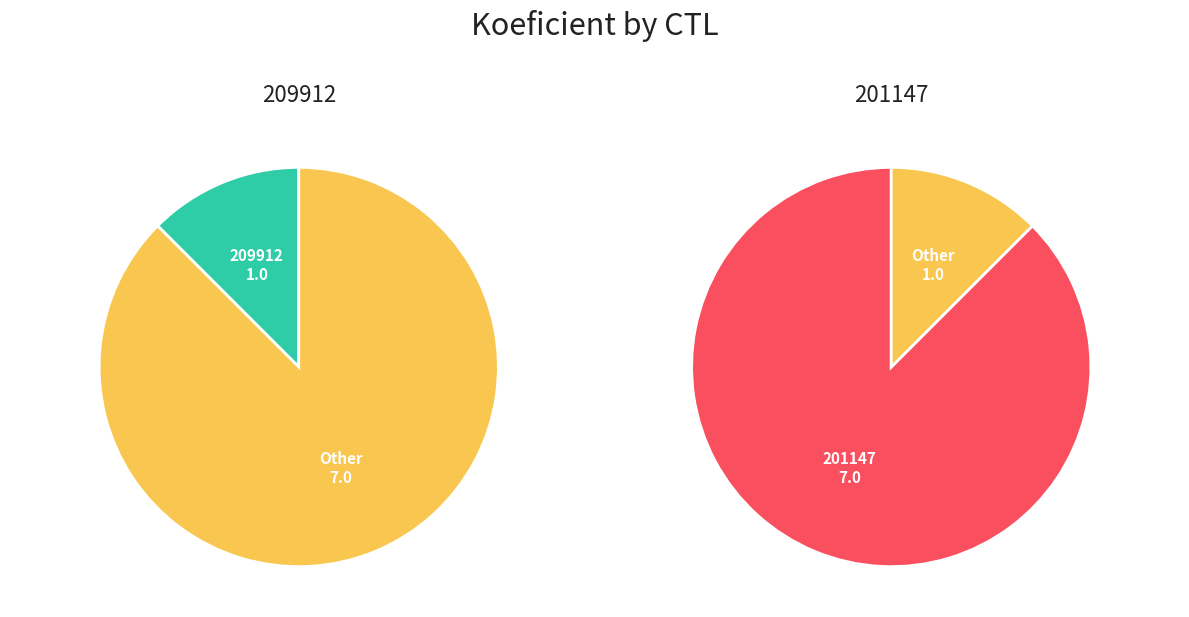

What is the smallest slice in the pie chart?

209912